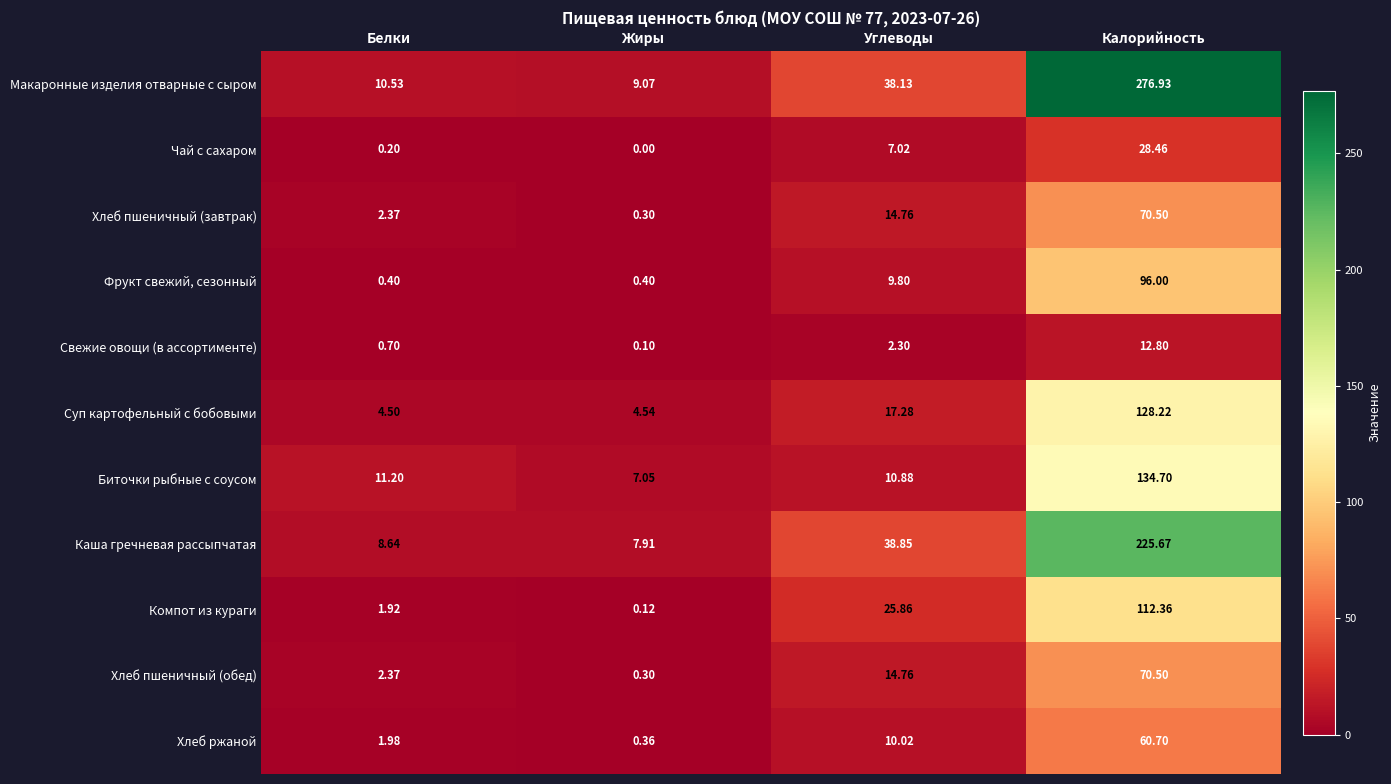

What is the greatest value displayed?

276.9